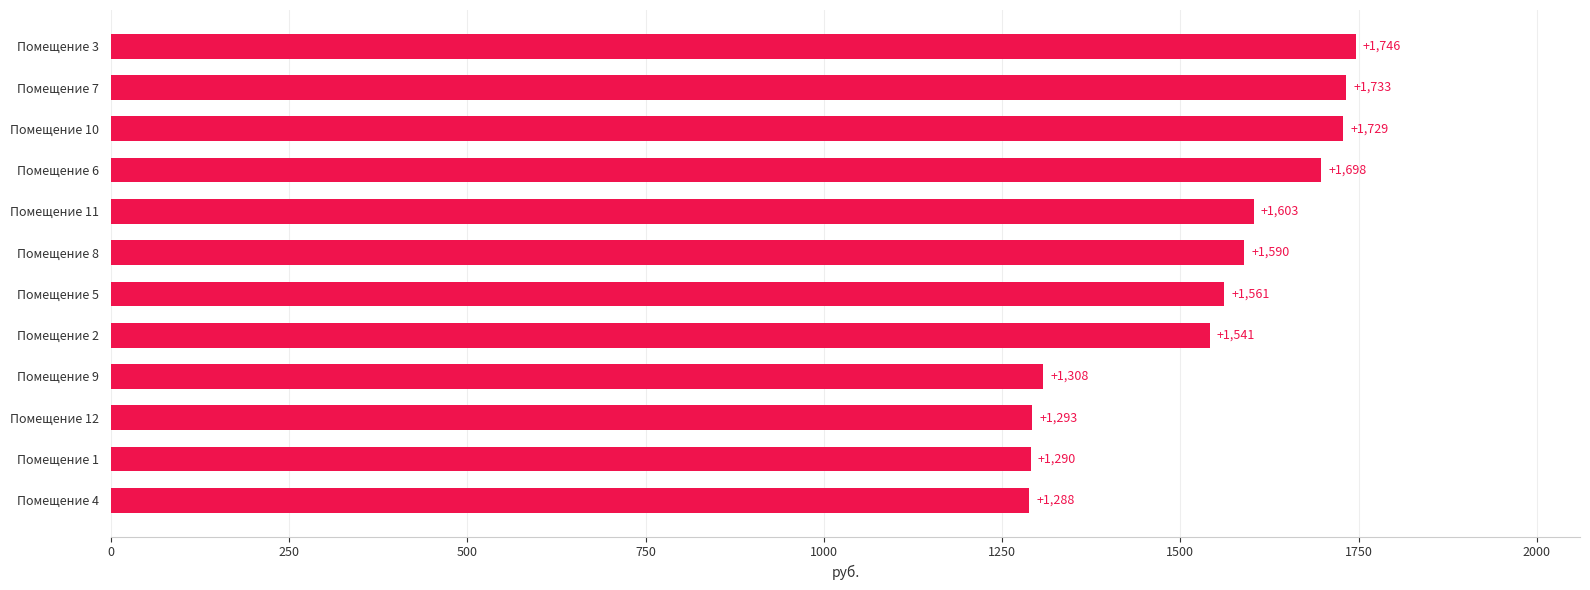

Approximately how many times larger is the value at Помещение 7 compared to Помещение 4?

1.3